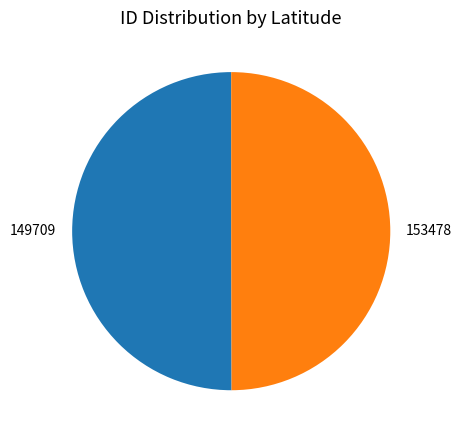

Is the sum of 153478 and 149709 greater than half?

Yes